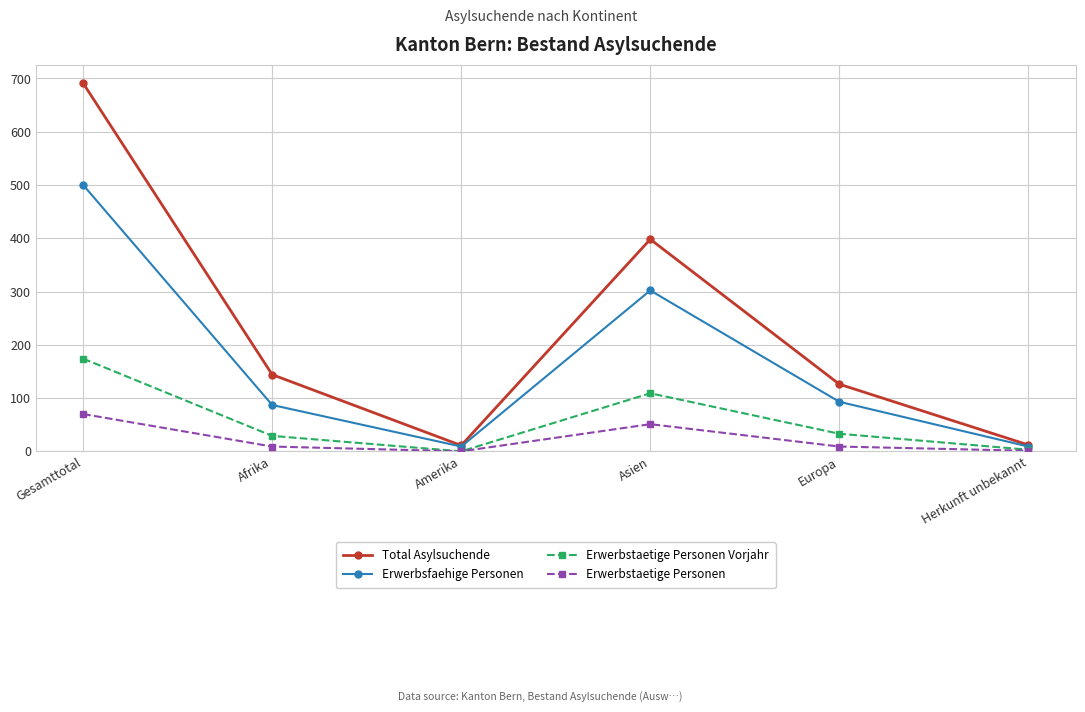

Which label corresponds to the largest value in the chart?

Gesamttotal